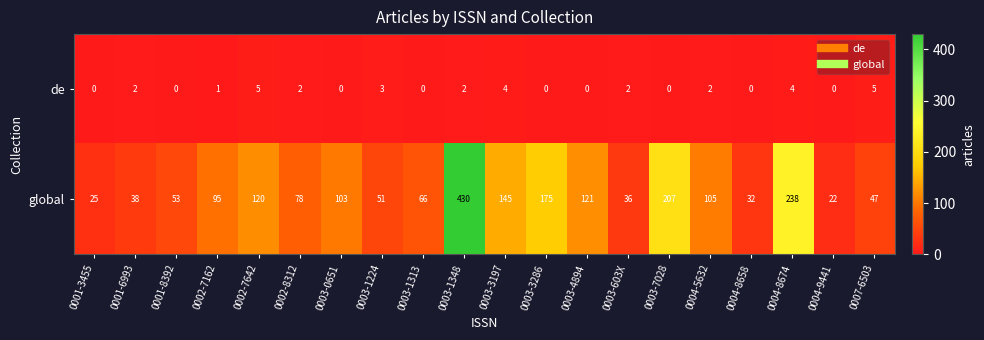

What is the difference between the highest and lowest values at 0007-6503?

42